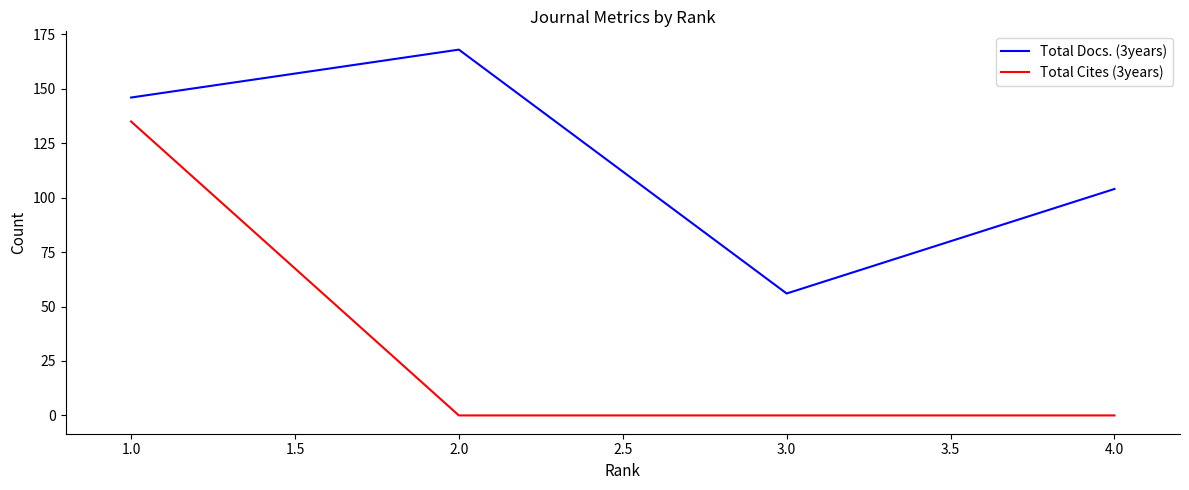

True or false: Total Cites (3years) and Total Docs. (3years) cross at least once.

False